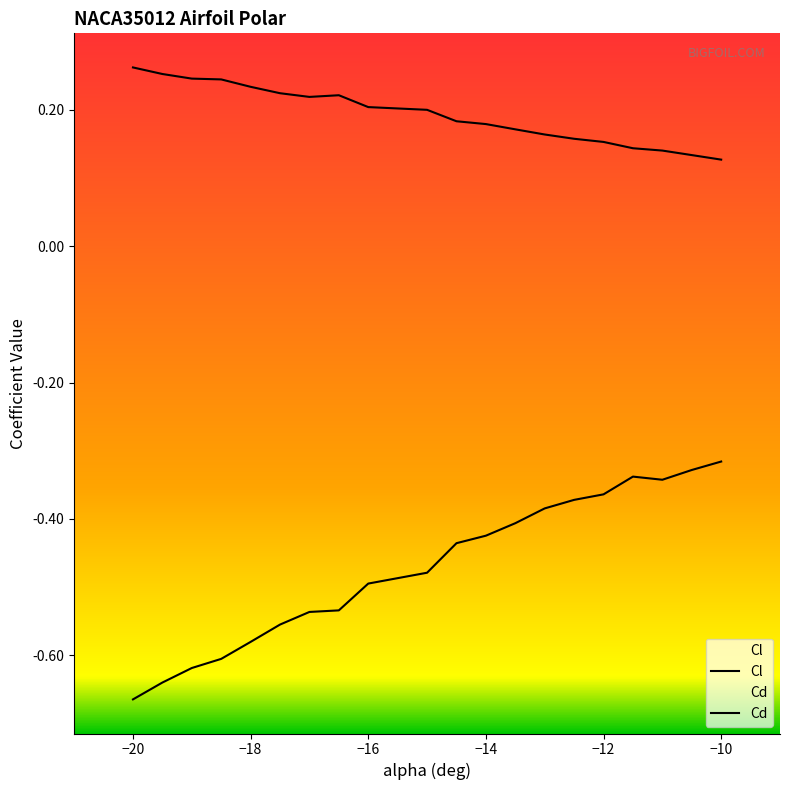

In Cl, how many points are higher than both neighbors (excluding endpoints)?

1